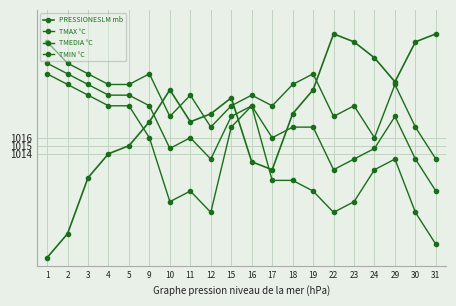

Does the chart have visible grid lines?

Yes